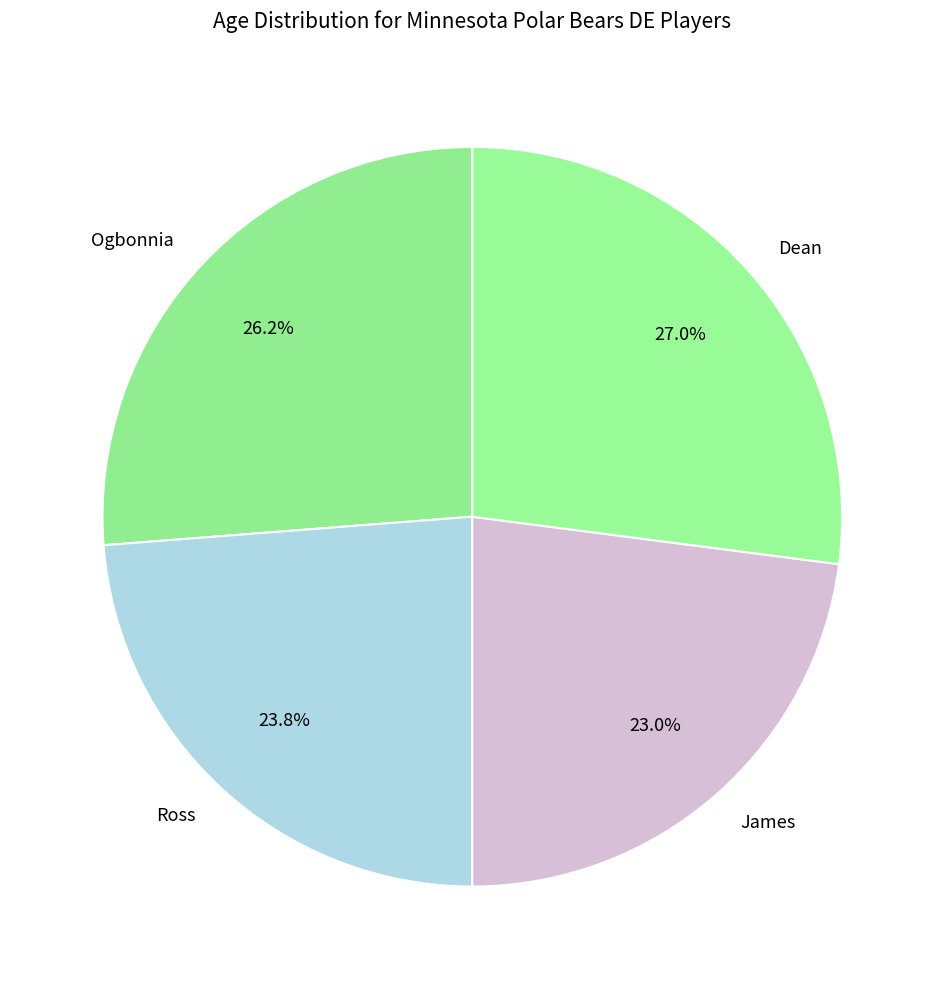

What percentage is the Ogbonnia slice, to the nearest percent?

26%